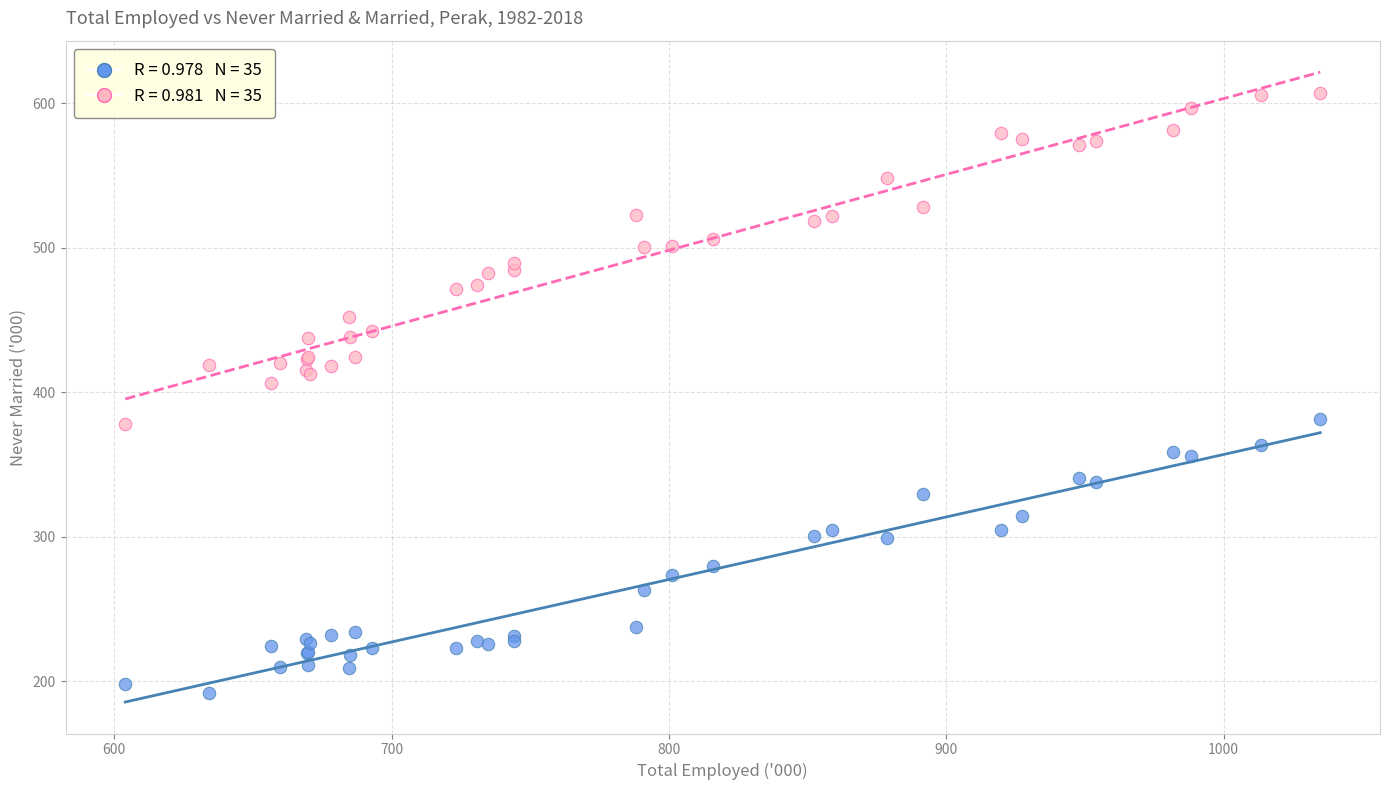

Across all series, what Y value is closest to 399?

406.5